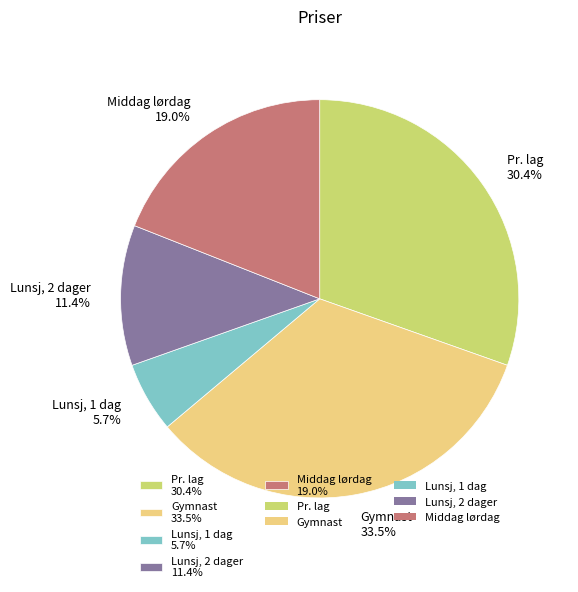

Rank the categories by value from lowest to highest.

Lunsj, 1 dag, Lunsj, 2 dager, Middag lørdag, Pr. lag, Gymnast